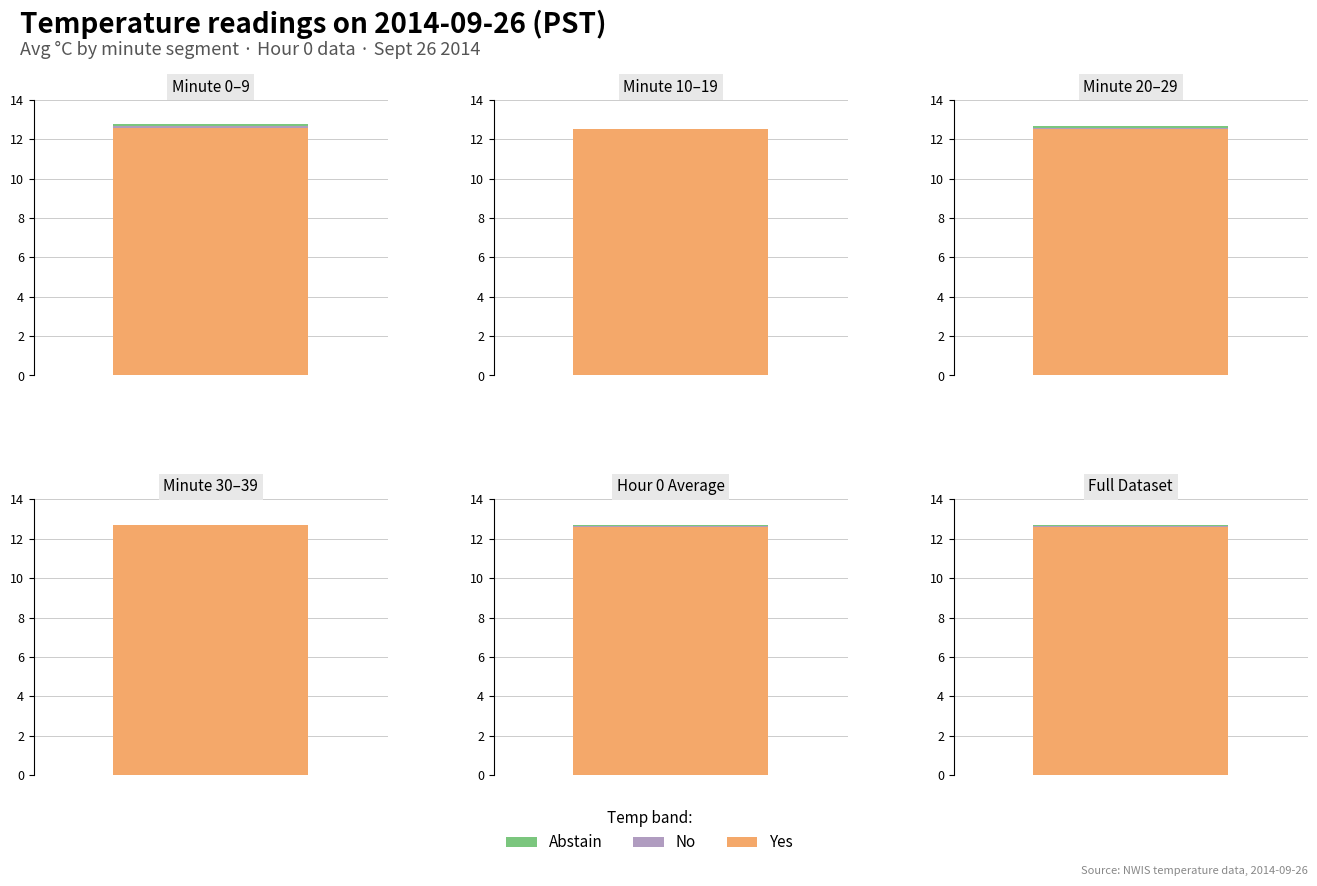

Reading left to right, what are all the values shown in this chart?

Min Value: 12.5	12.5	12.5	12.5	12.5	12.5
Mid Value: 0.1	0.1	0.1	0.1	0.1	0.1
Max Value: 0.1	0.1	0.1	0.1	0.1	0.1